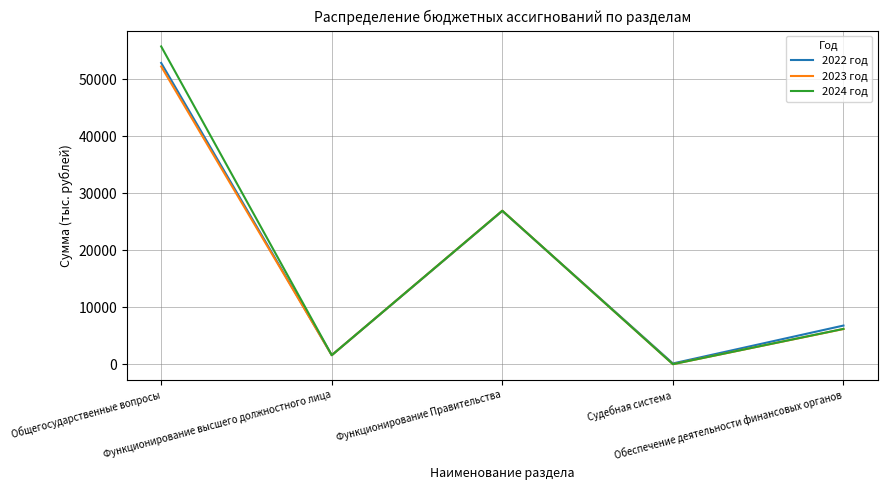

List the series in order of their peak value, lowest first.

2023 год, 2022 год, 2024 год